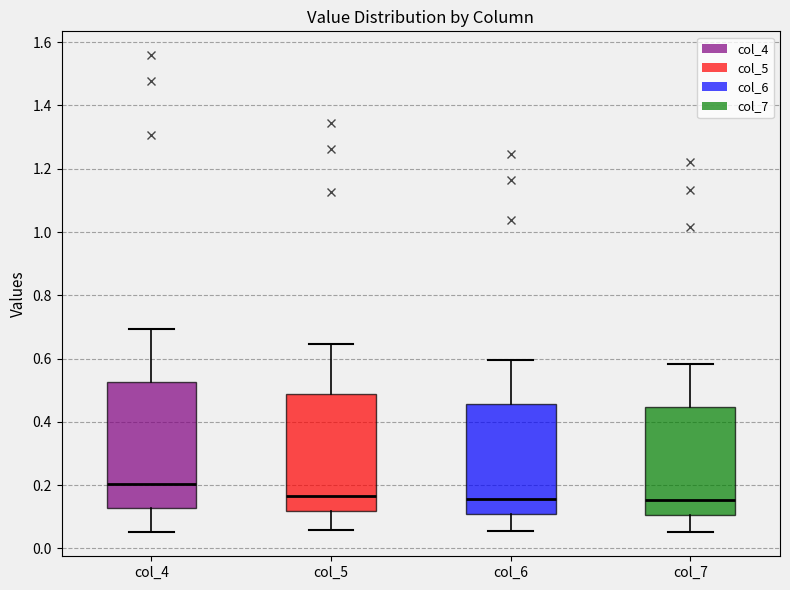

Which box is the tallest, from its lower edge to its upper edge?

col_4